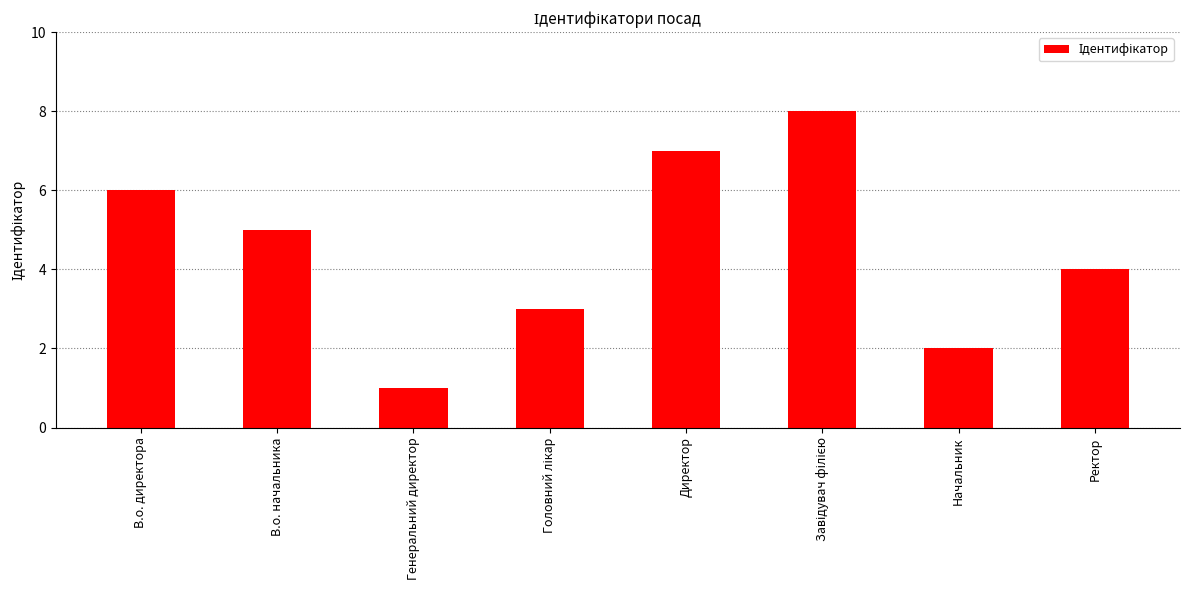

Approximately how many times larger is the value at В.о. начальника compared to Начальник?

2.5